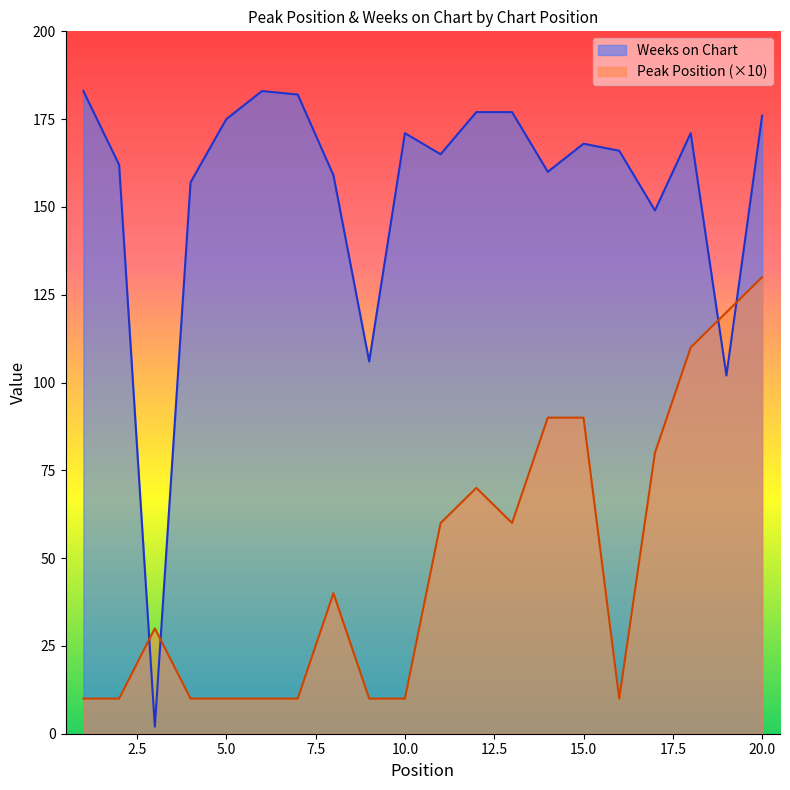

How many lines are shown in the chart?

2